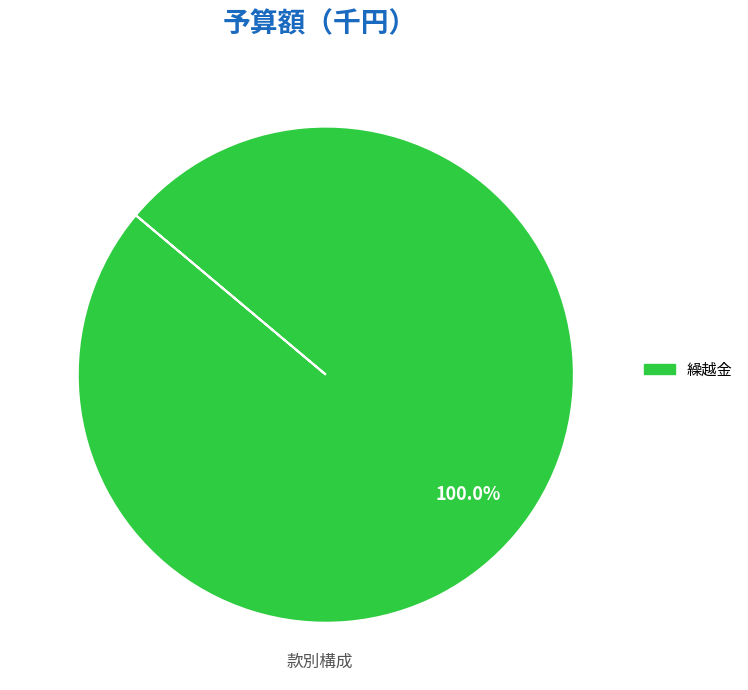

How many segments does this pie chart have?

1